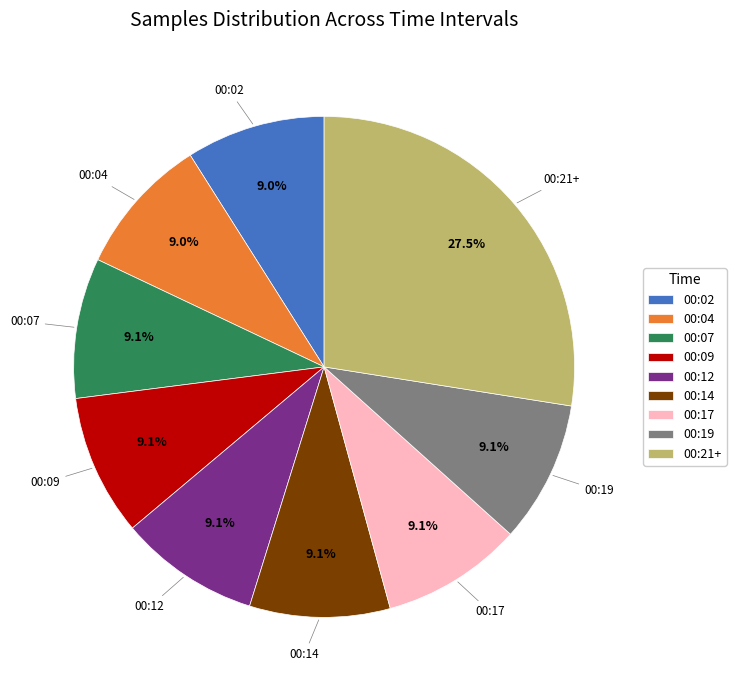

What is the largest slice in the pie chart?

00:21+